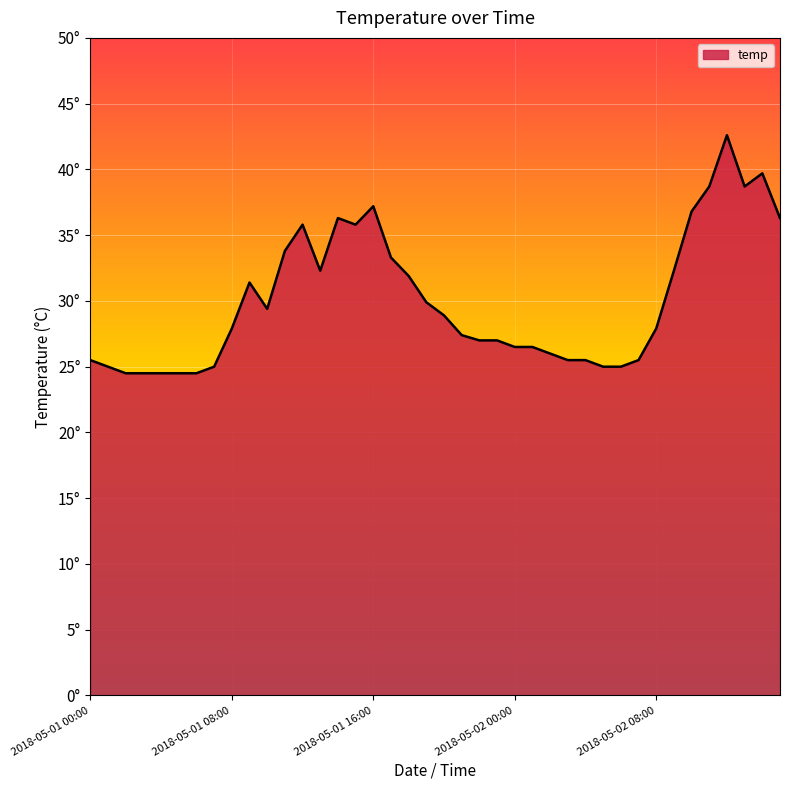

Does the chart have visible grid lines?

Yes